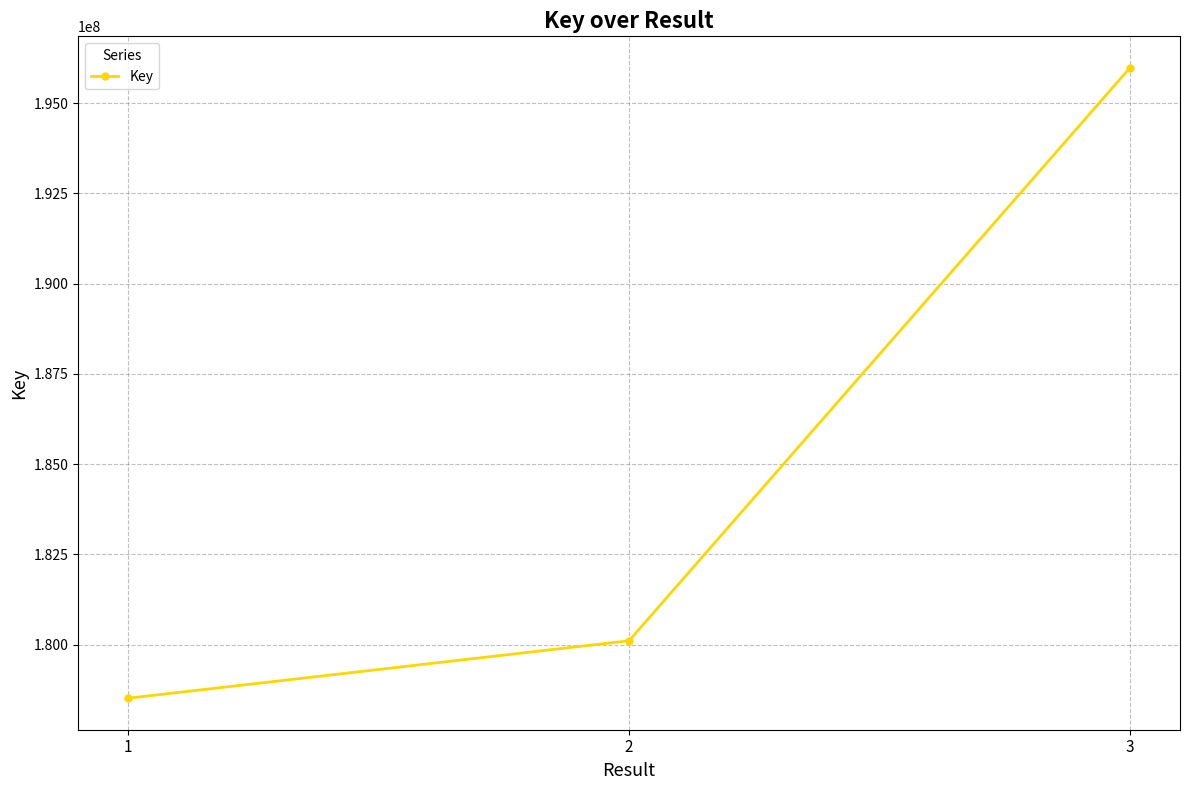

What is the difference between the second highest and minimum values?

1591031